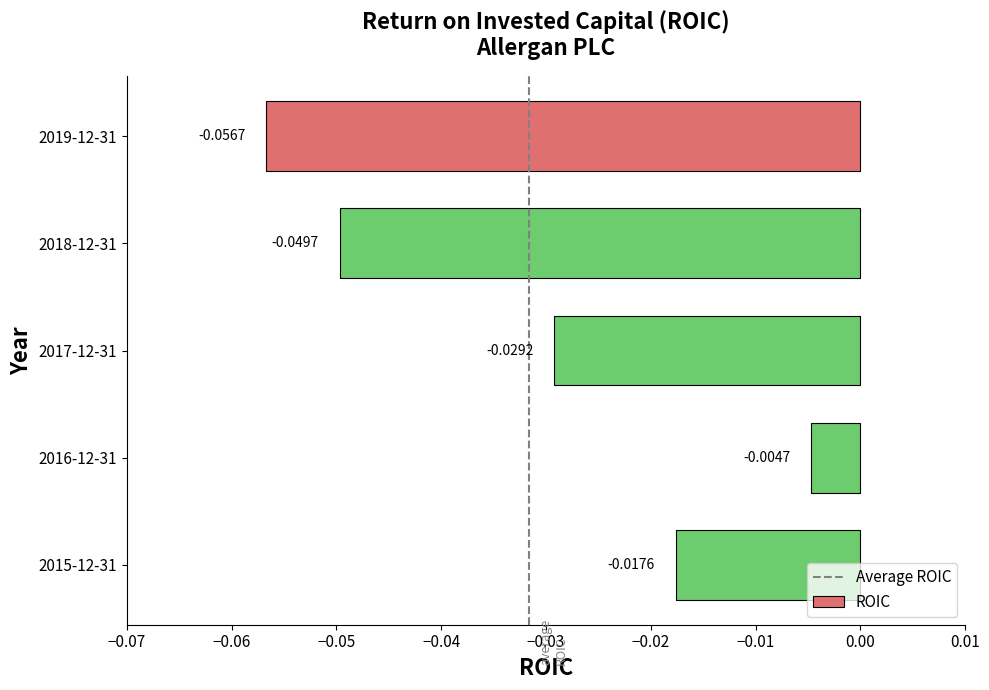

List the labels in order of value, smallest first.

2019-12-31, 2018-12-31, 2017-12-31, 2015-12-31, 2016-12-31